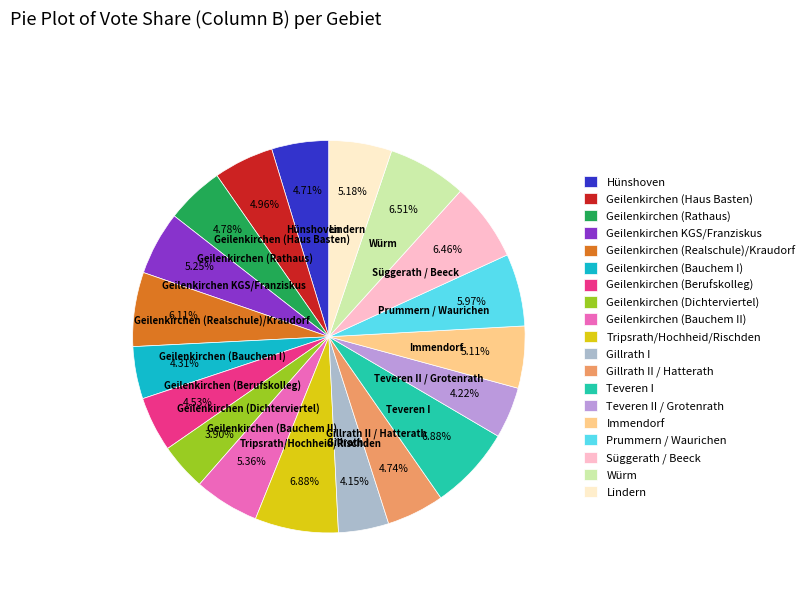

To the nearest percent, what percentage of the pie is Immendorf?

5%